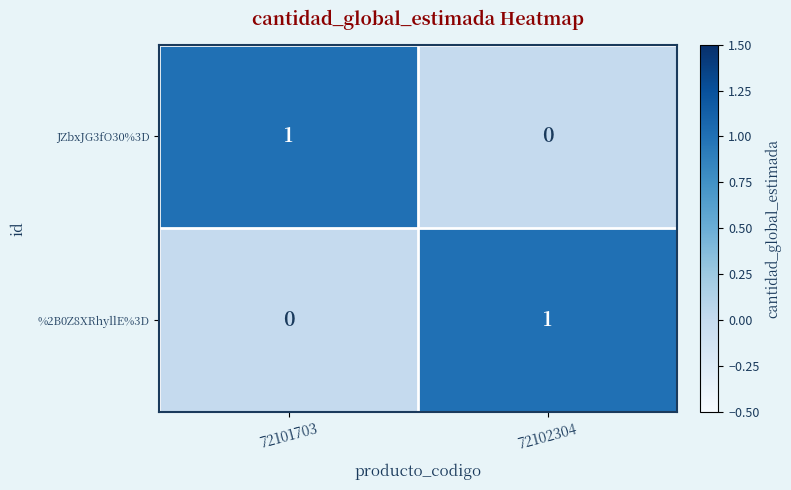

True or false: %2B0Z8XRhyllE%3D has a value of 0 at 72101703.

True